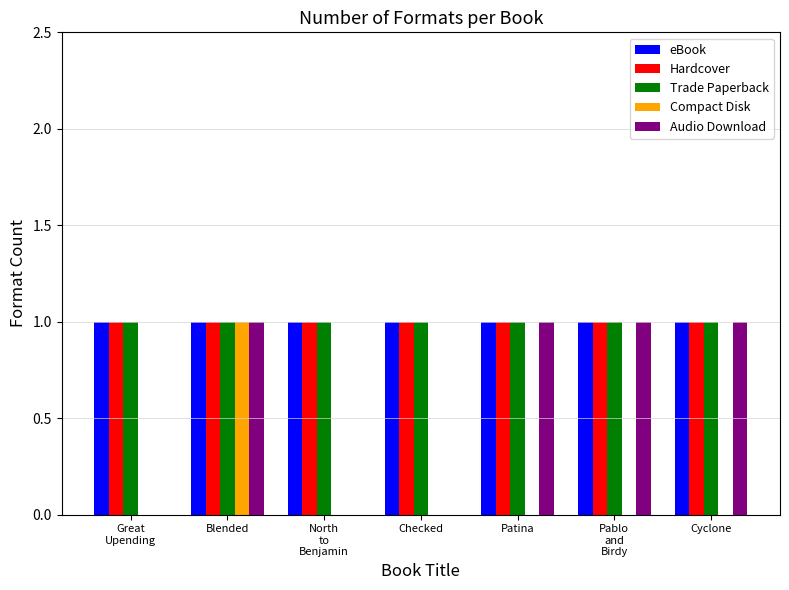

The value of Trade Paperback at Cyclone is 1. True or false?

True